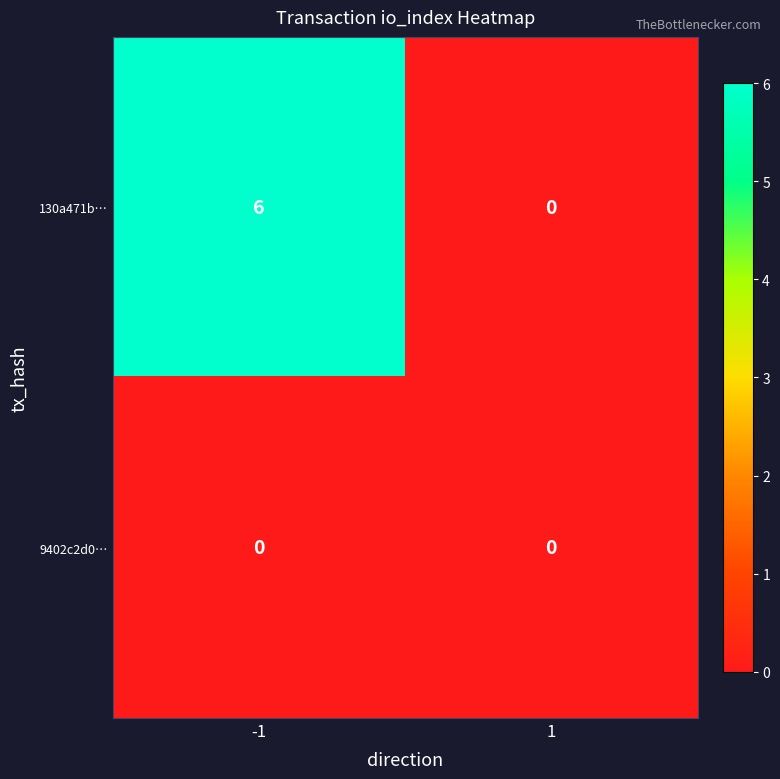

Which label corresponds to the largest value in the chart?

-1